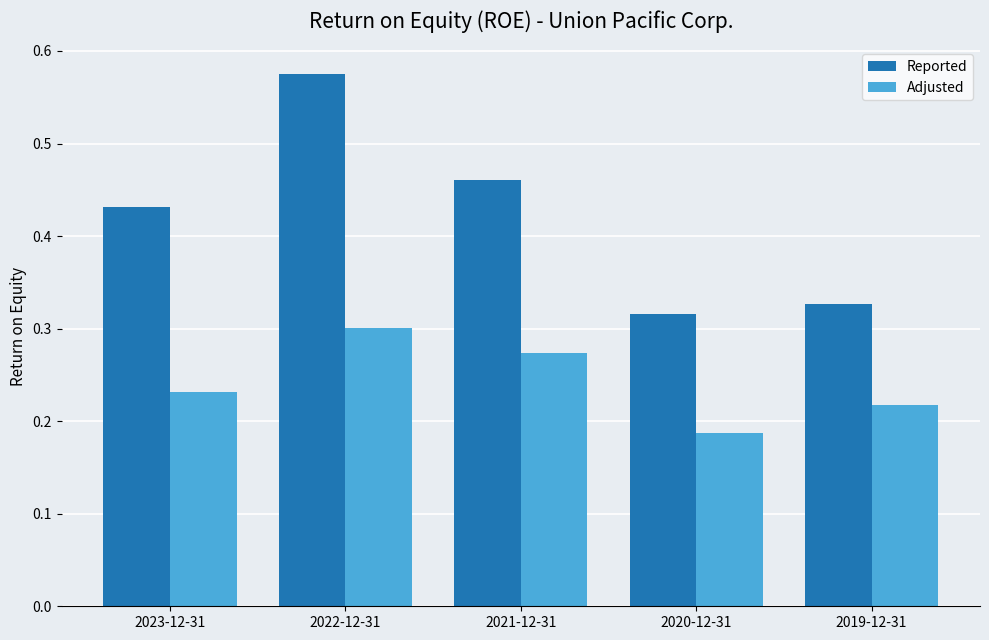

Is the value of Reported at 2020-12-31 greater than the value of Adjusted at 2019-12-31?

Yes